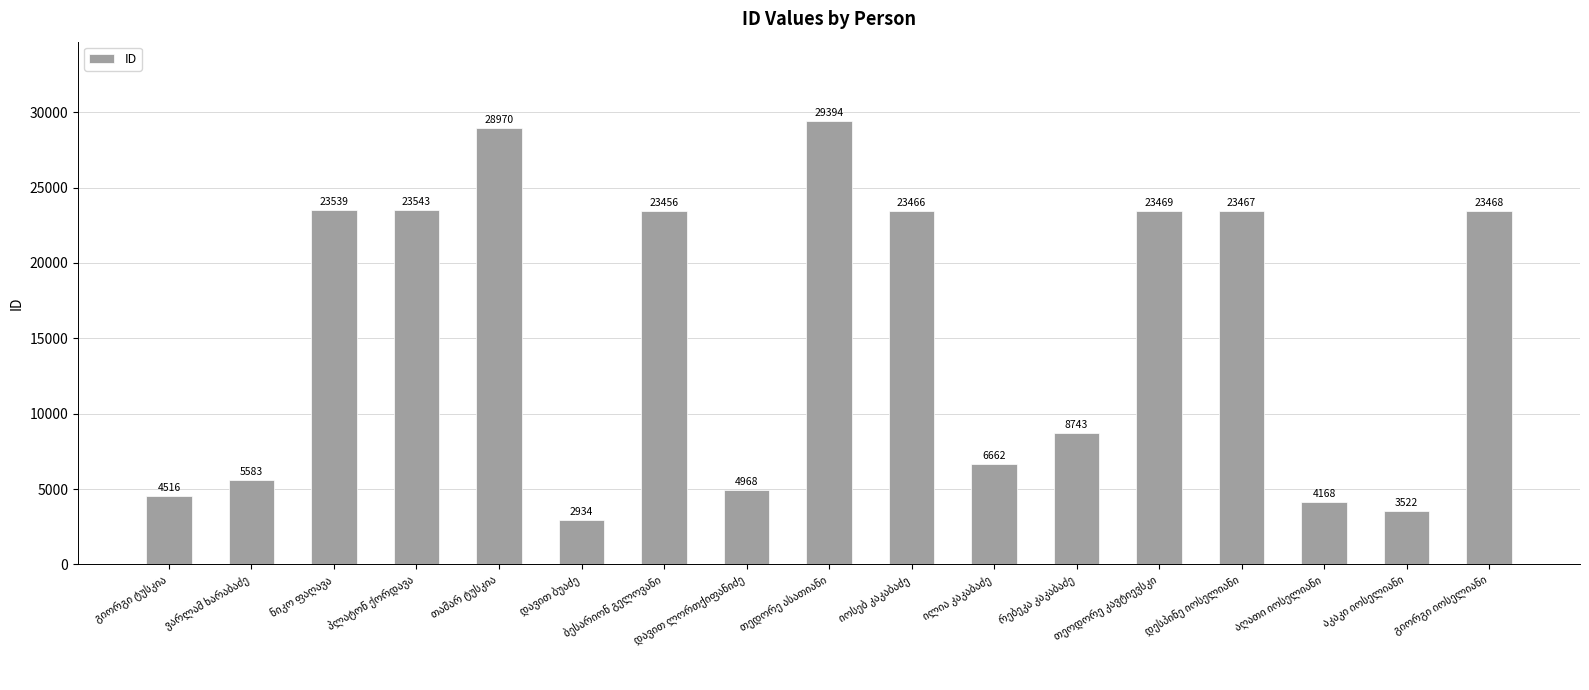

What is the value of the 11th bar from the left?

6662